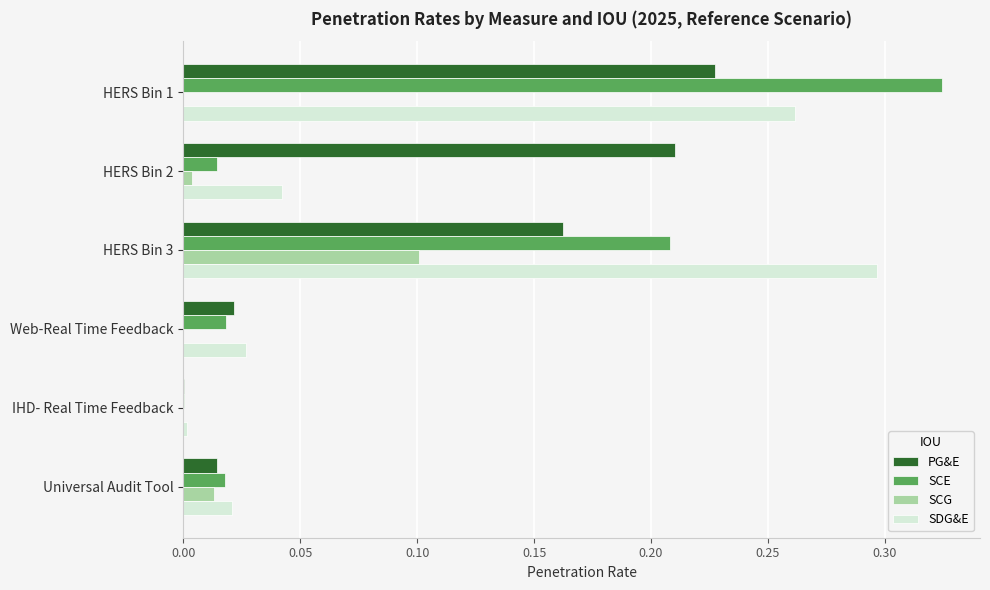

What are all the series names shown in the legend?

PG&E, SCE, SCG, SDG&E